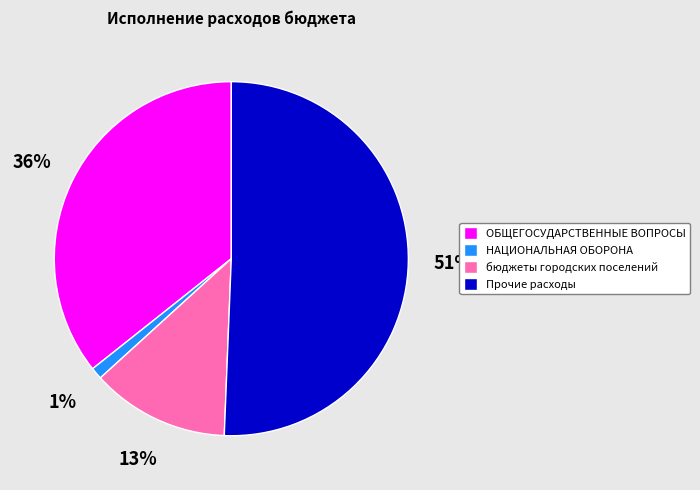

The Прочие расходы slice represents 38% of the pie. True or false?

False